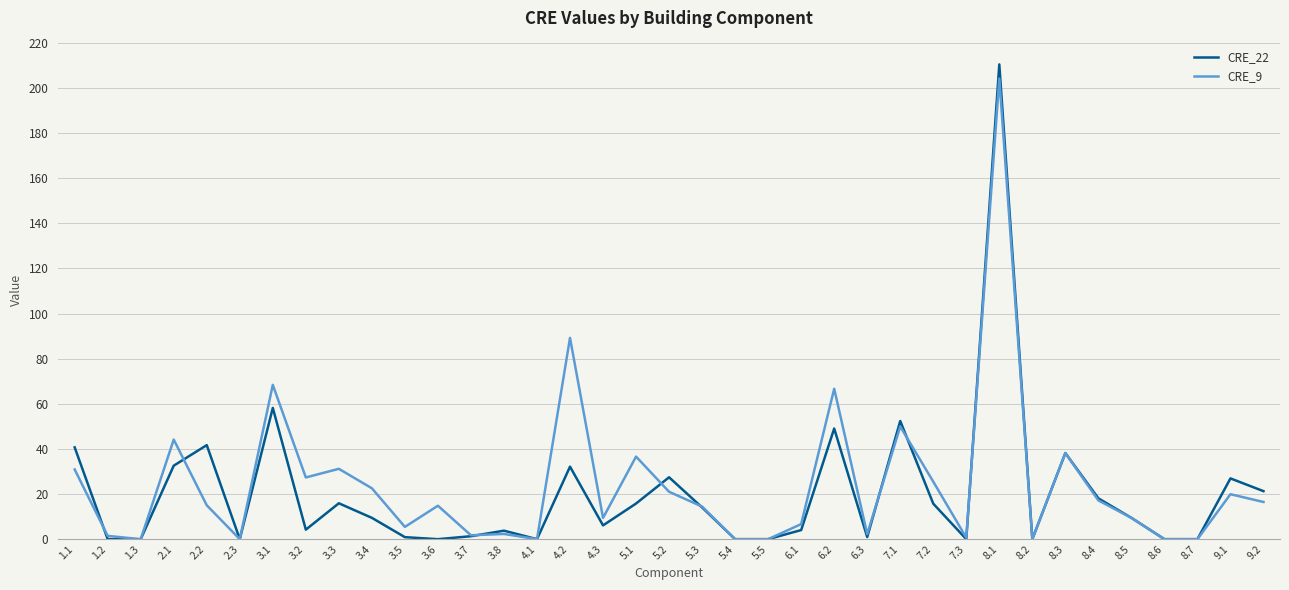

Which label corresponds to the largest value in the chart?

8.1